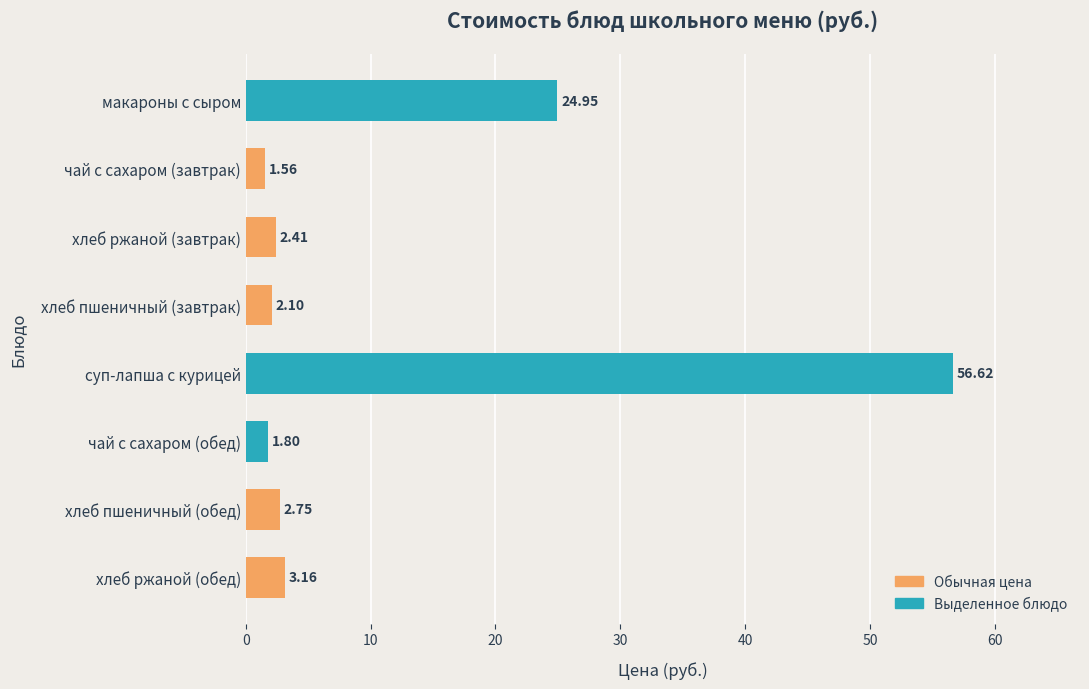

Rank the categories by value from lowest to highest.

чай с сахаром (завтрак), чай с сахаром (обед), хлеб пшеничный (завтрак), хлеб ржаной (завтрак), хлеб пшеничный (обед), хлеб ржаной (обед), макароны с сыром, суп-лапша с курицей